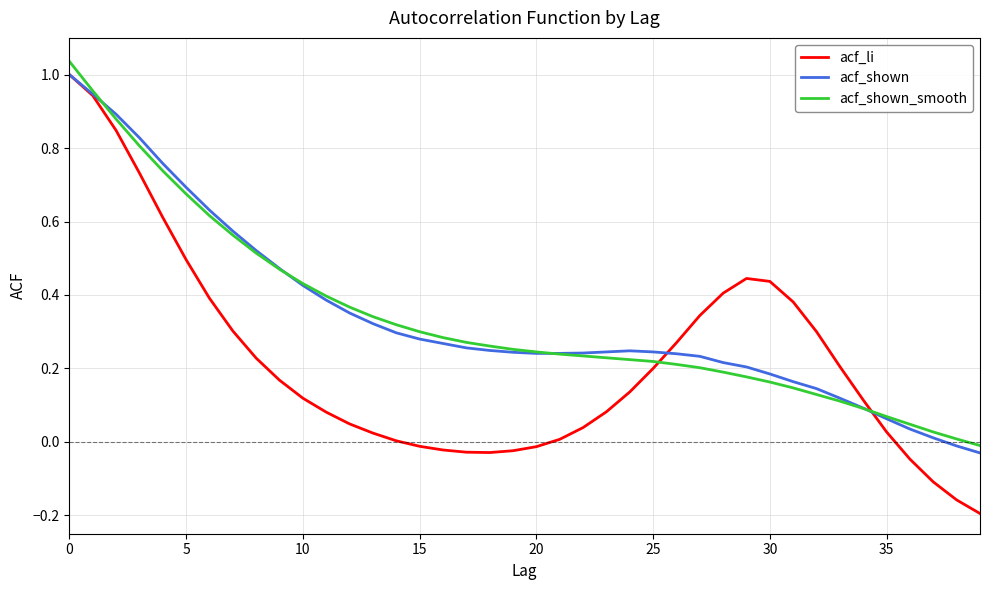

Which series has the widest spread of values?

acf_li